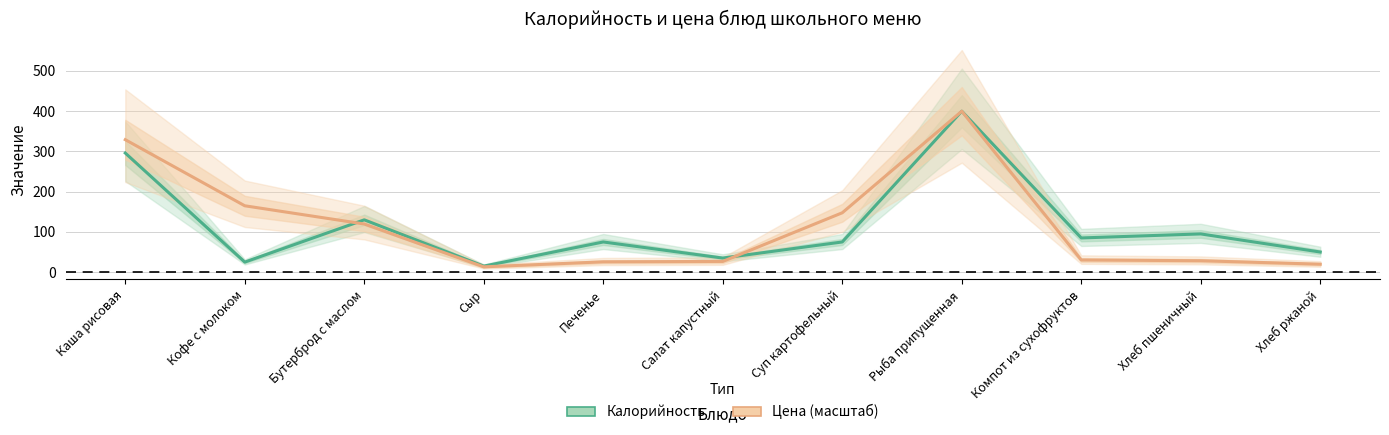

Rank the series by their average value, from lowest to highest.

Калорийность, Цена (масштаб)